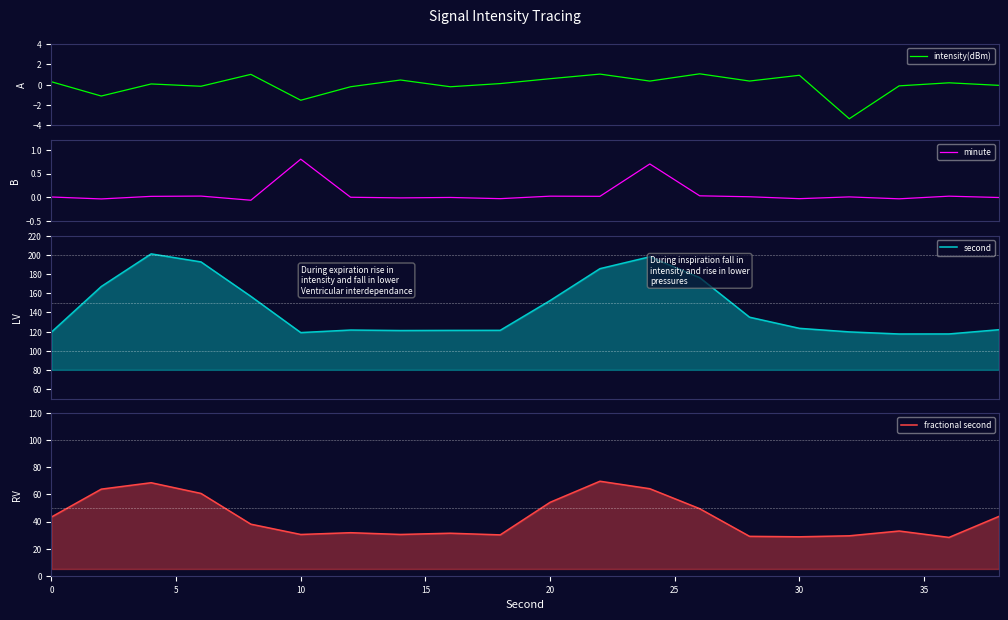

What is the value of the second point at the 15th from the left?

135.0